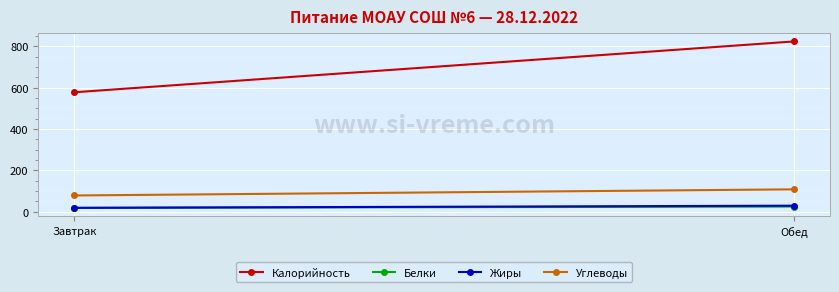

What is the minimum value for Белки?

18.4